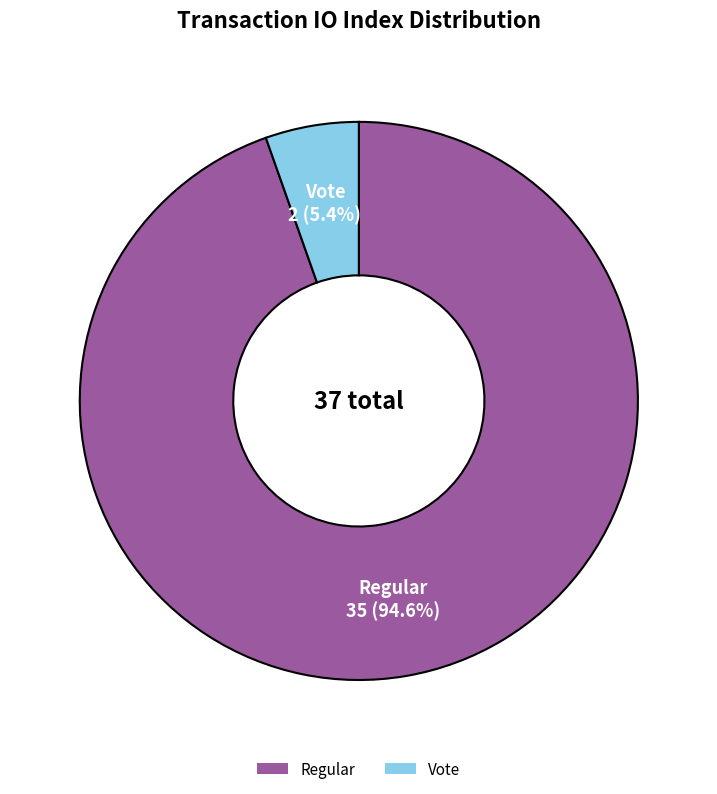

Which category accounts for the majority?

Regular